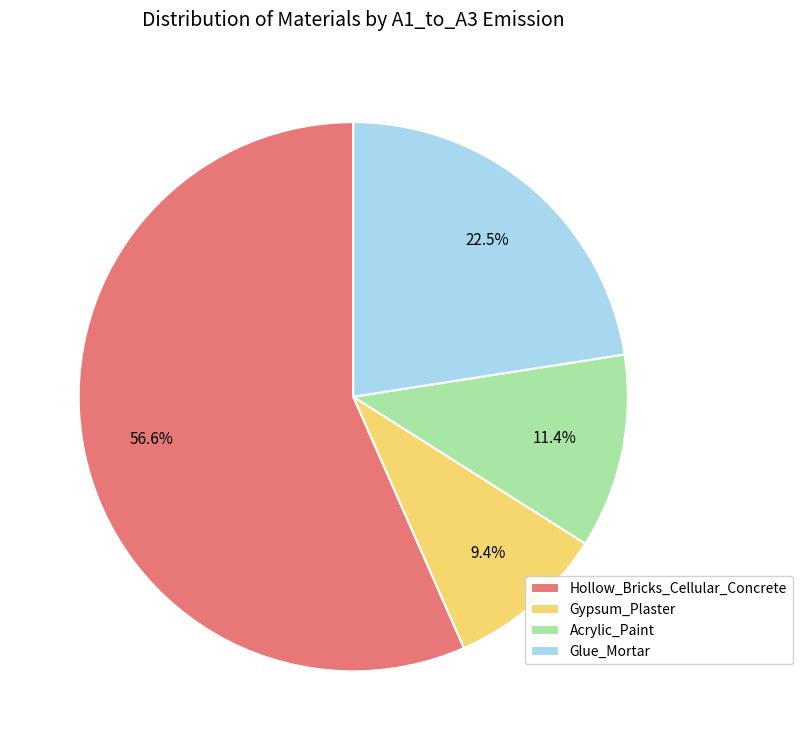

Count the number of slices in the pie.

4